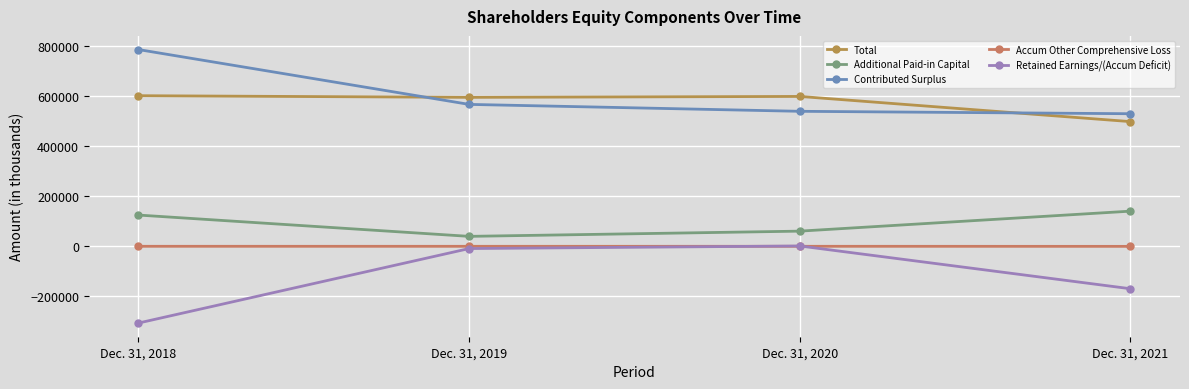

What is the value of the Total point at the 2nd from the left?

595424